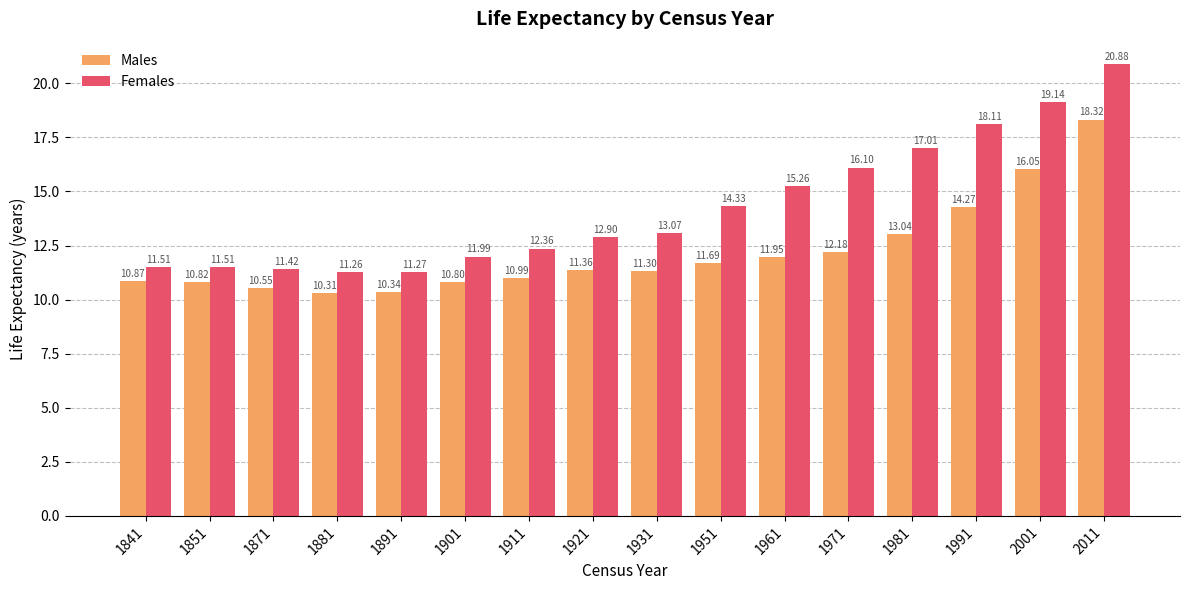

What is the greatest value displayed?

20.9